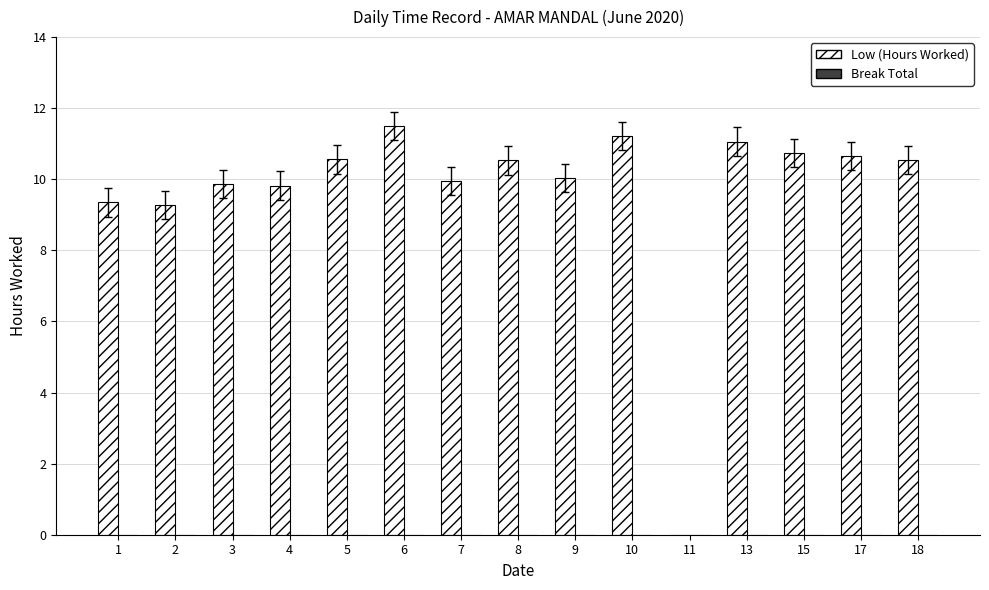

Are the bars horizontal?

No